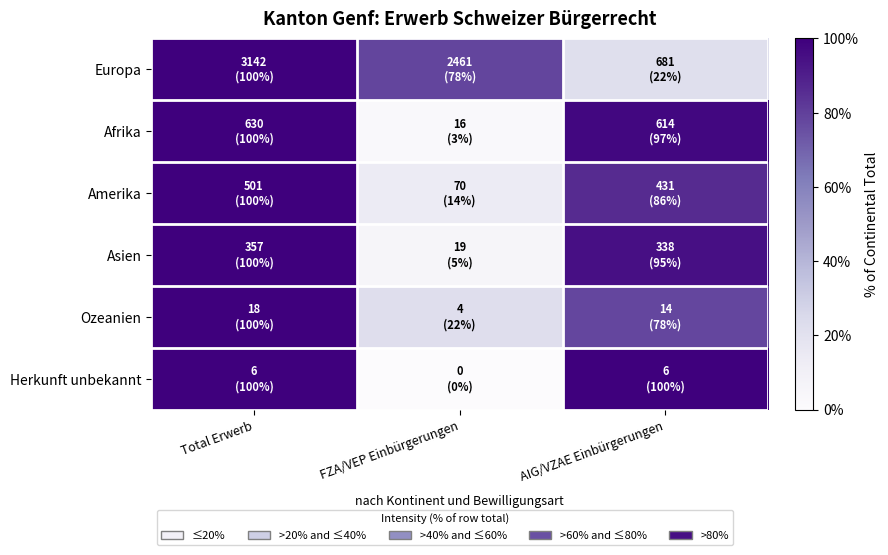

At which category is the sum across all series the highest?

Total Erwerb